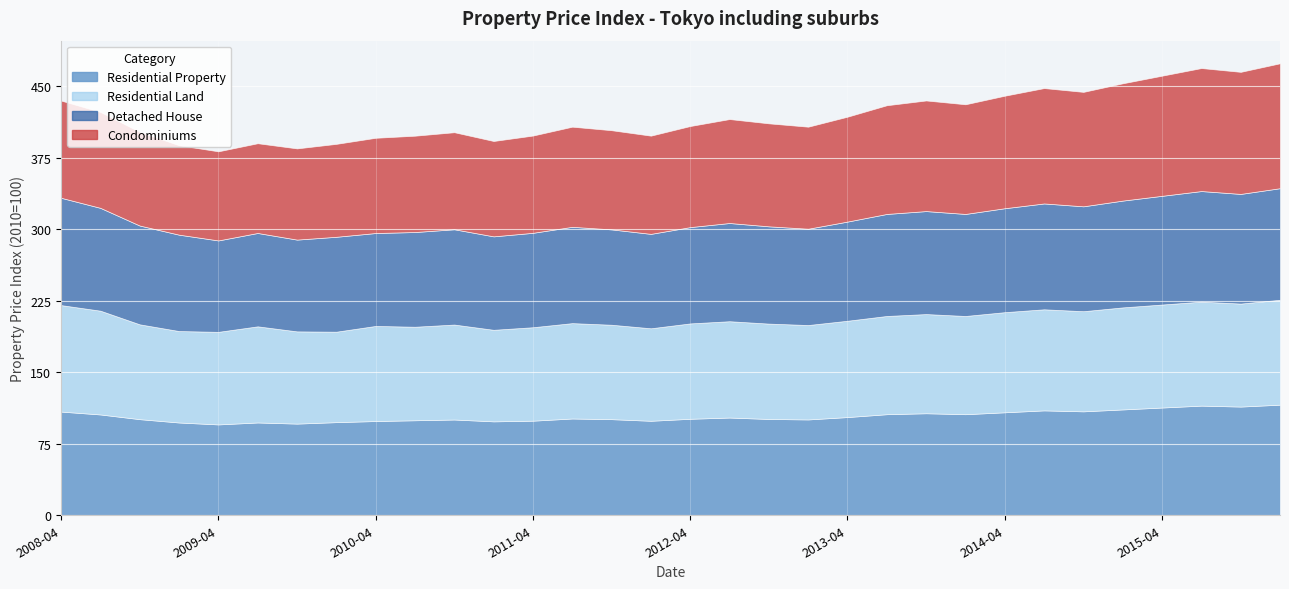

What is the difference between the maximum and minimum values in the Residential Land series?

16.8